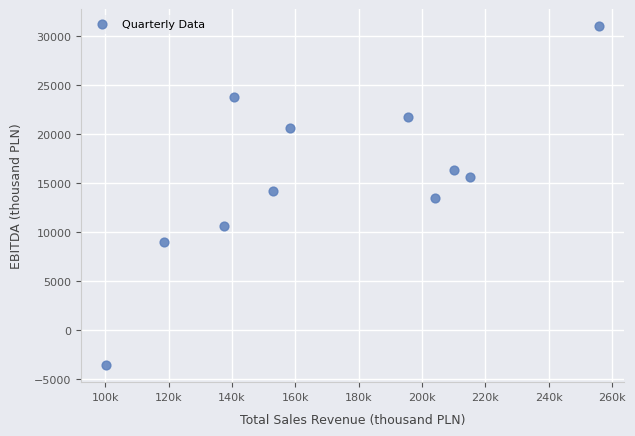

What is the average X value?

171742